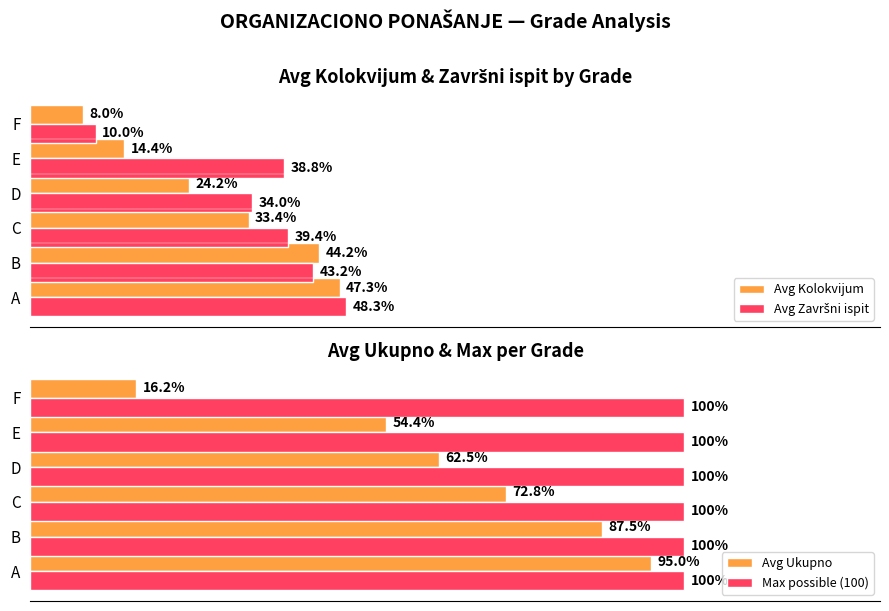

At which label does Avg Kolokvijum reach its minimum?

F